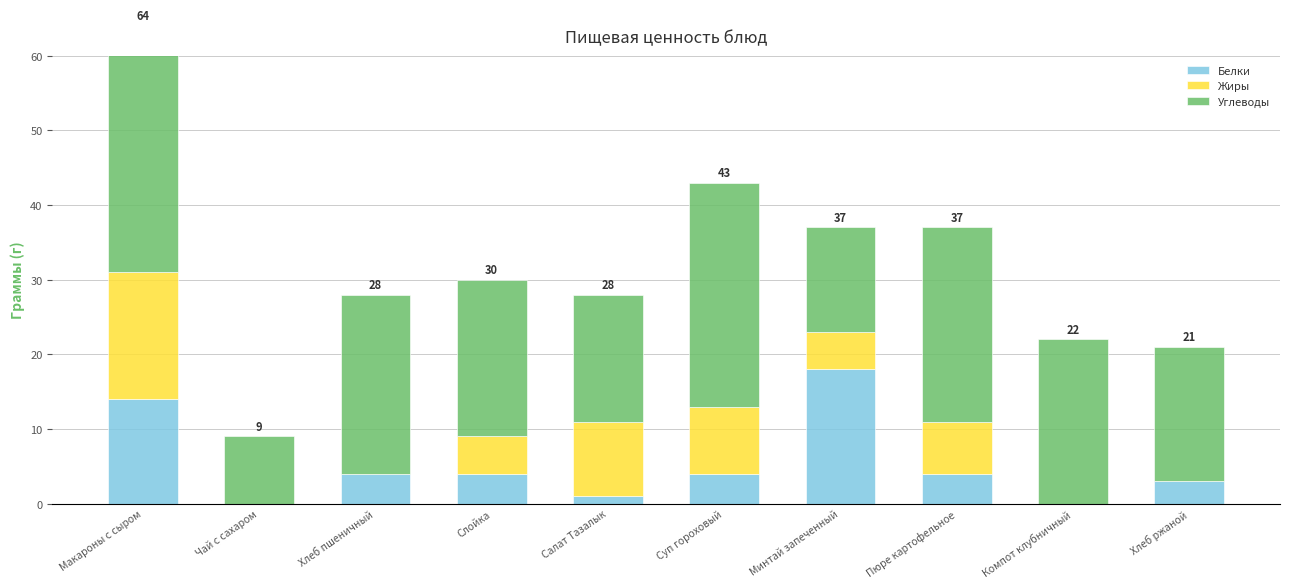

What is the difference between the second highest and second lowest values in the Углеводы series?

16